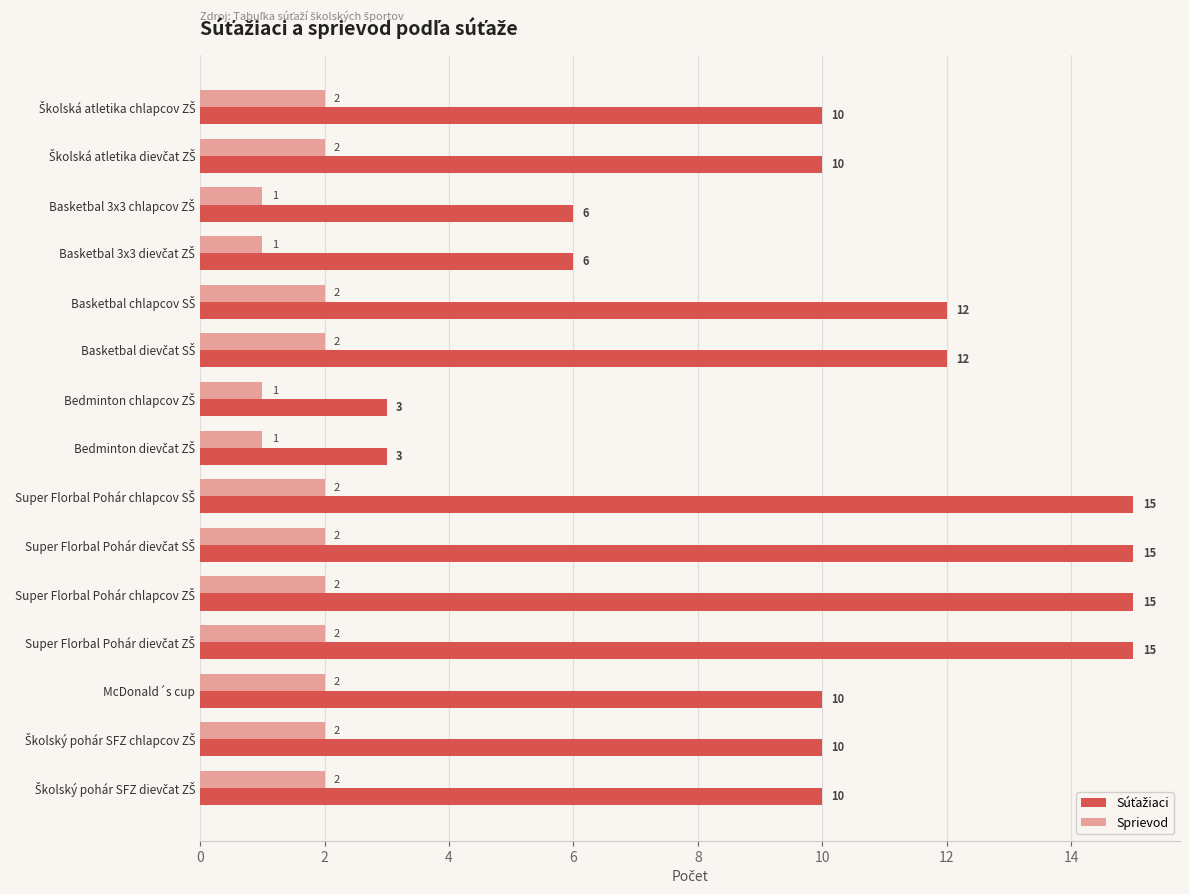

What is the sum of all Sprievod values?

26